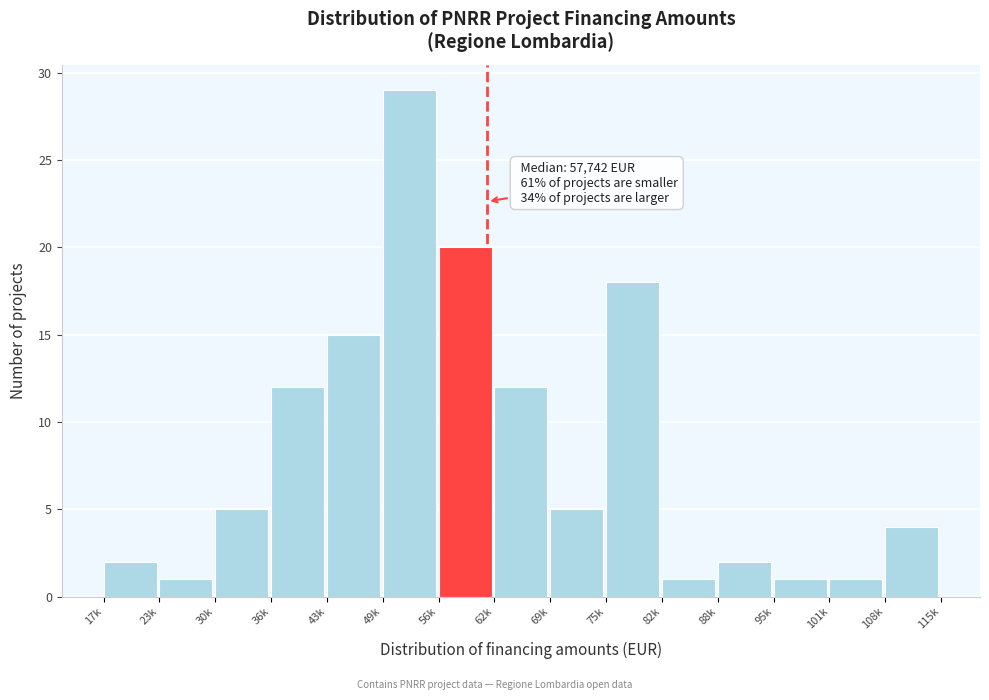

Reading left to right, list all the values displayed in this chart.

2	1	5	12	15	29	20	12	5	18	1	2	1	1	4